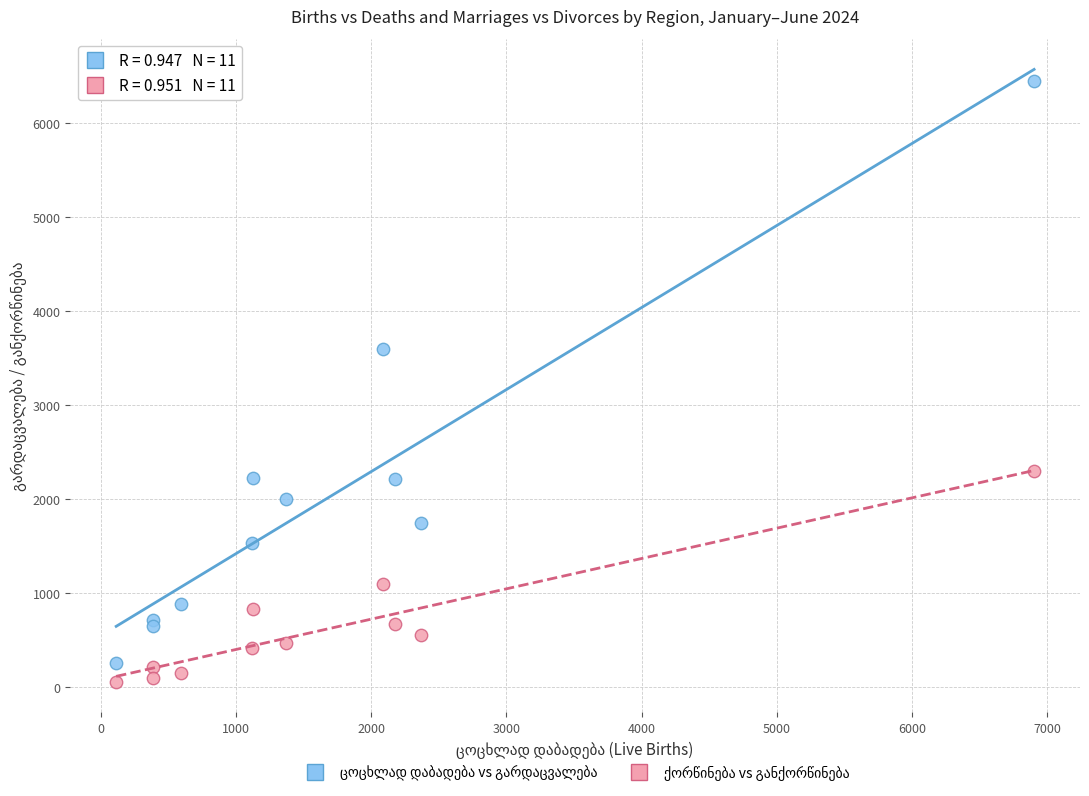

What is the X range (max minus min) for the scatter plot?

6786